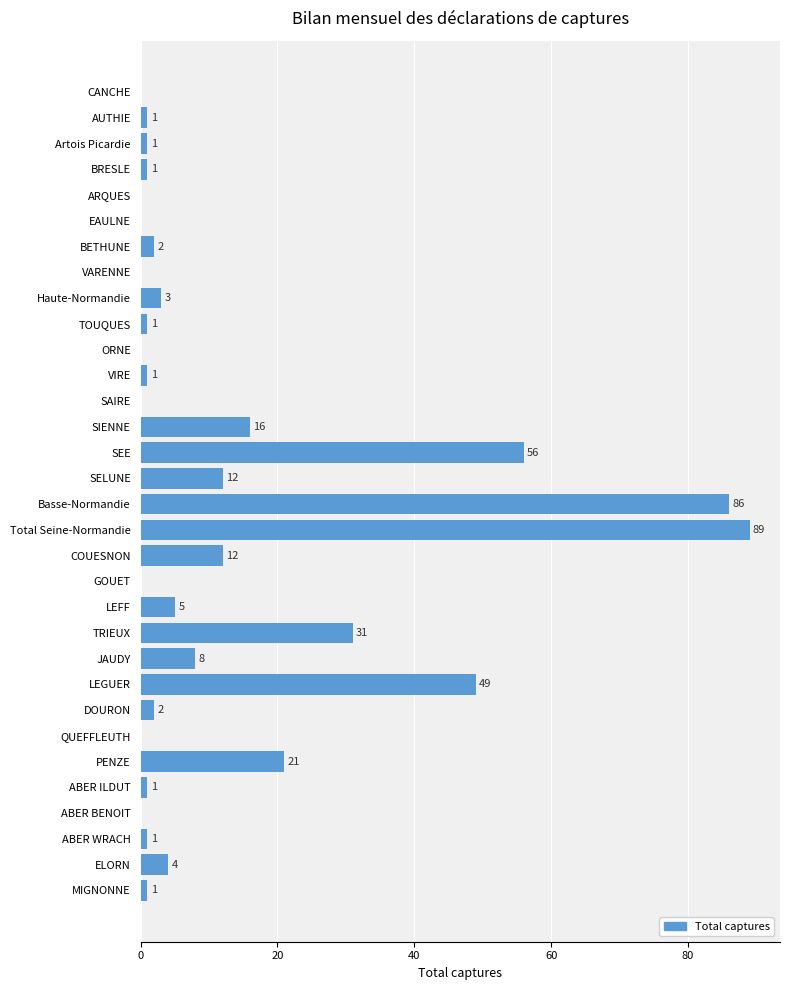

The chart shows a value of 33 at PENZE. True or false?

False